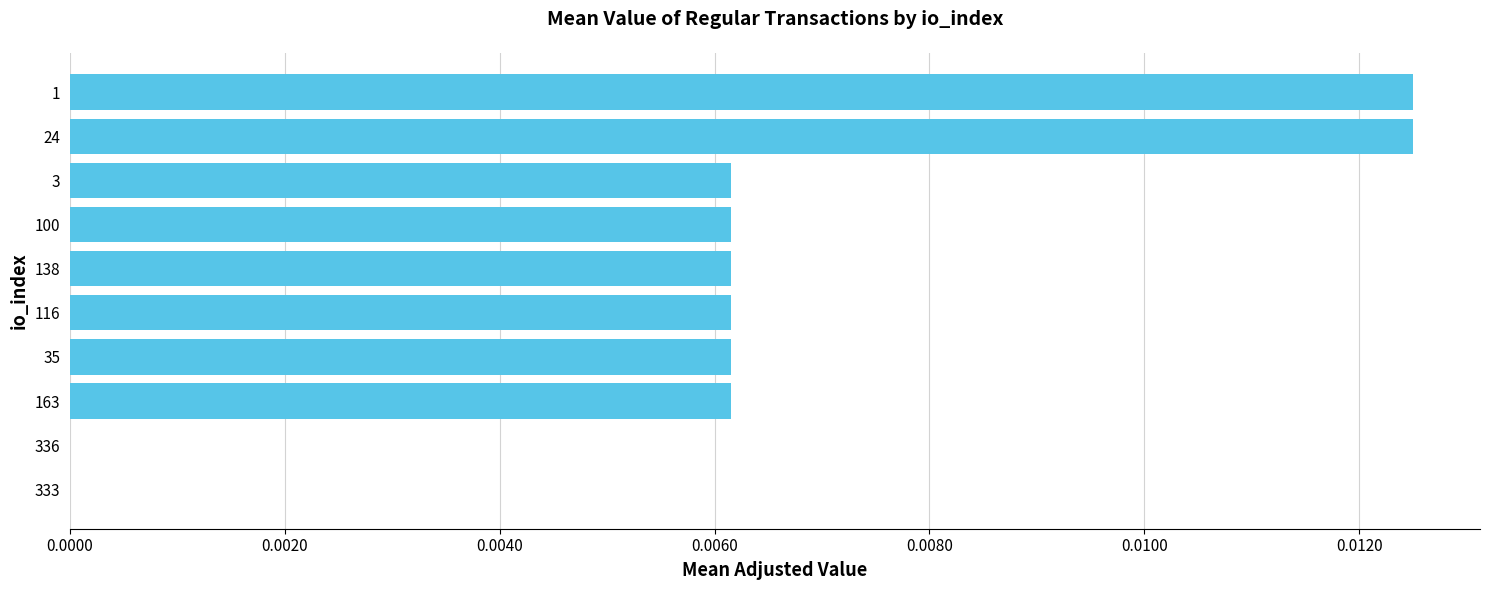

The value at 163 is 0.0. True or false?

True